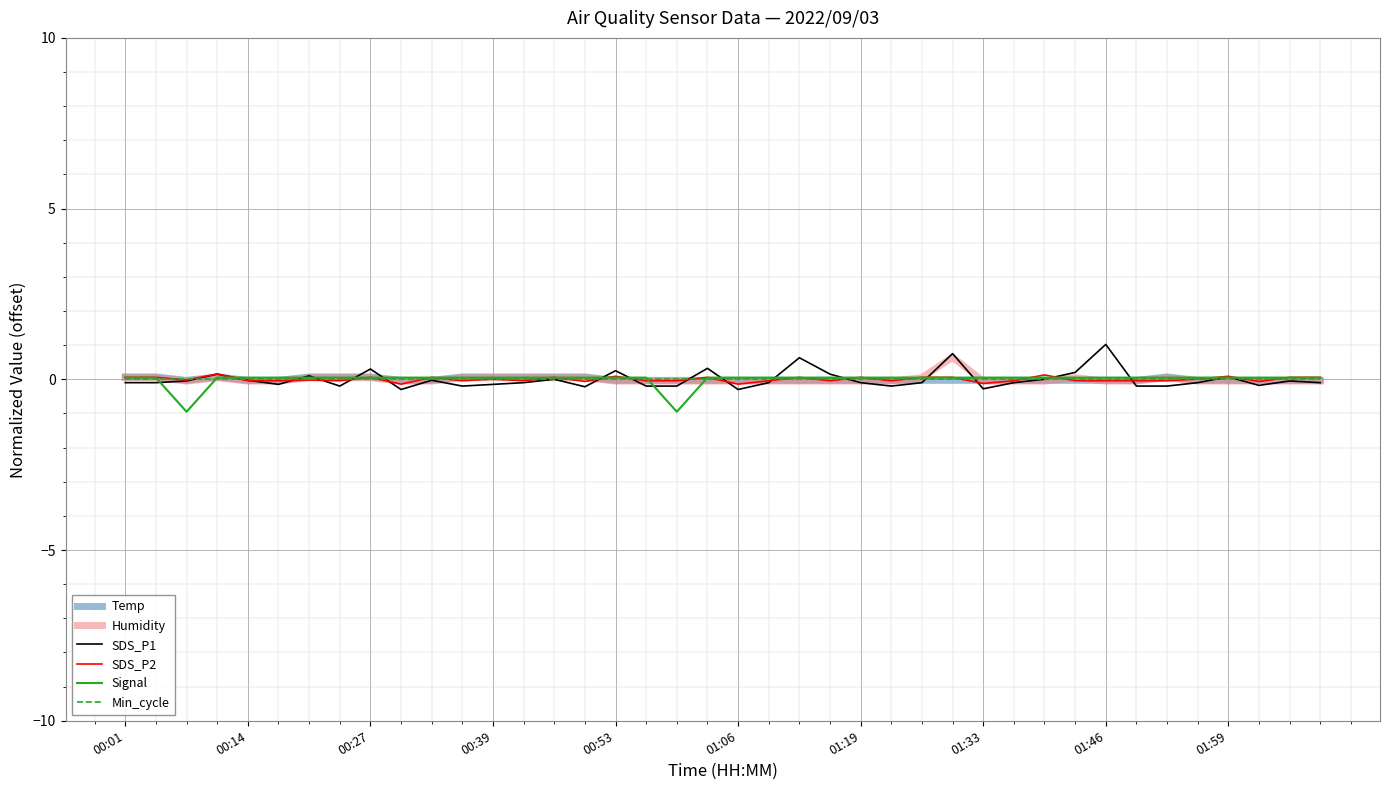

How many intersections are there between Min_cycle and SDS_P1?

20